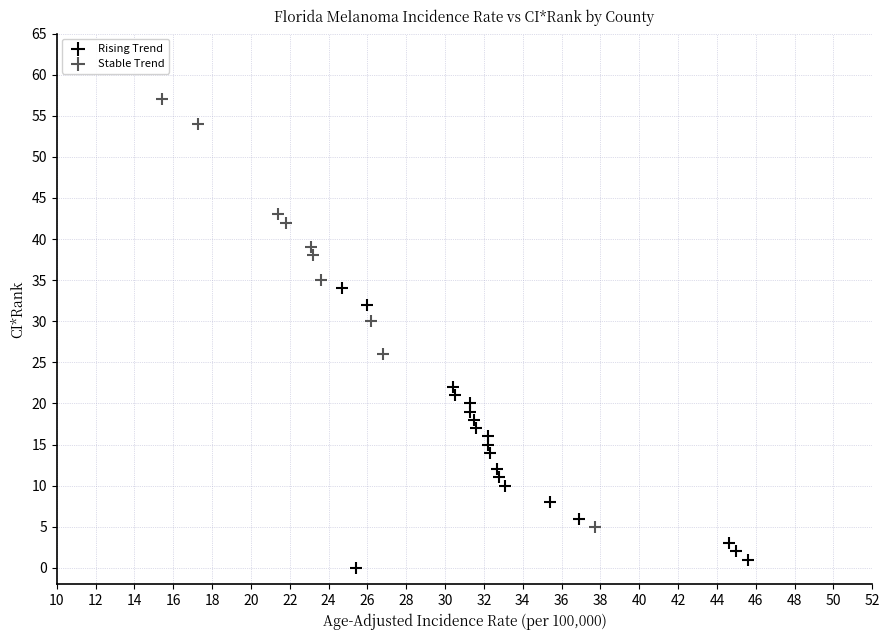

Which series has the largest Y range (max minus min)?

Stable Trend